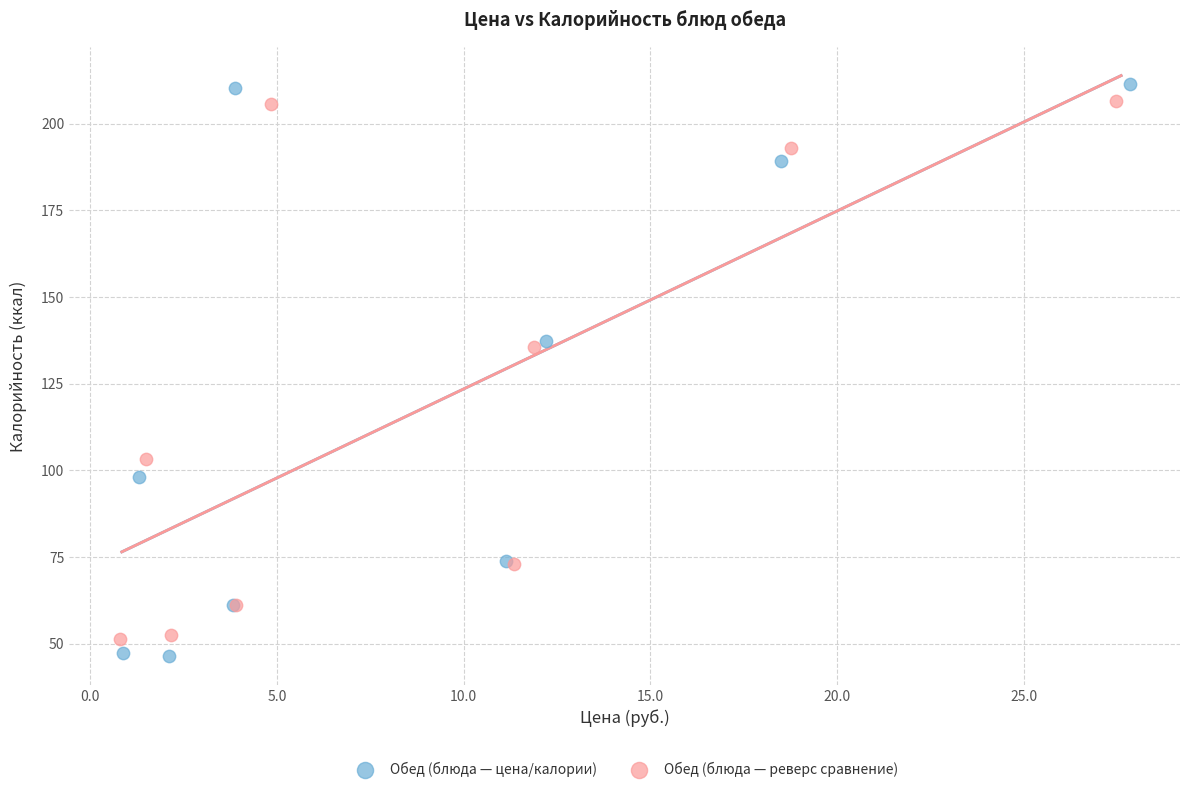

Which series reaches the minimum Y coordinate?

Обед (блюда — цена/калории)